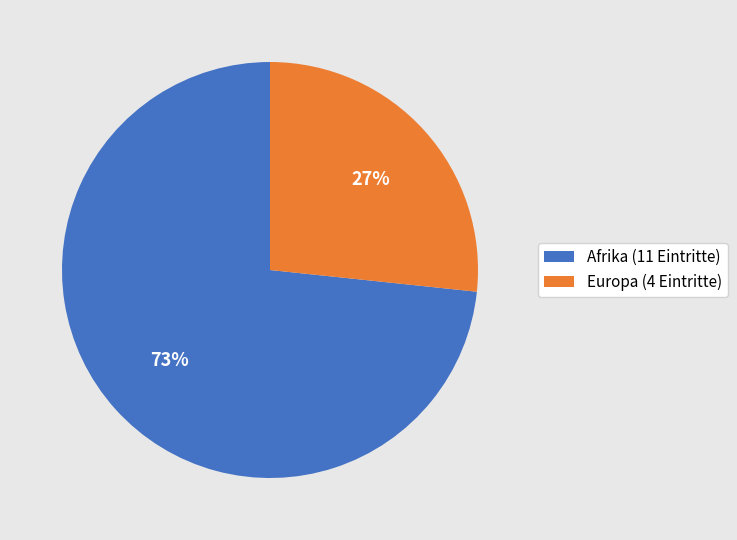

Is it true that Afrika (11 Eintritte) is 80% of the pie?

False